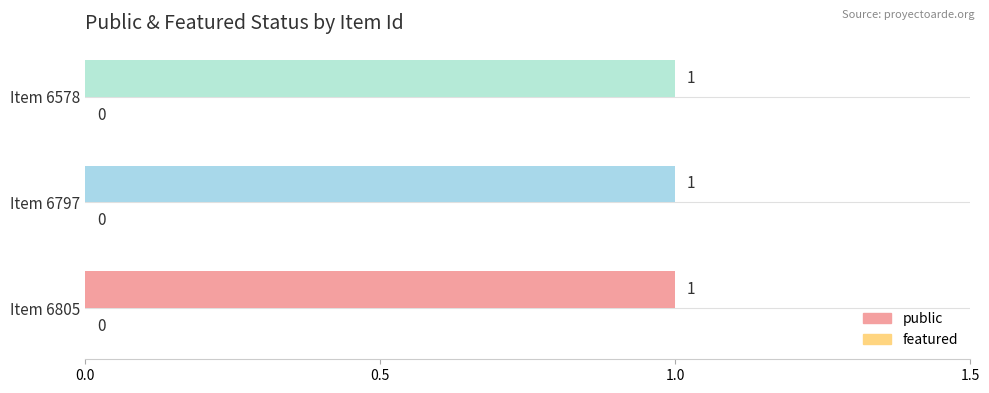

The value of featured at 6805 is 0. True or false?

True